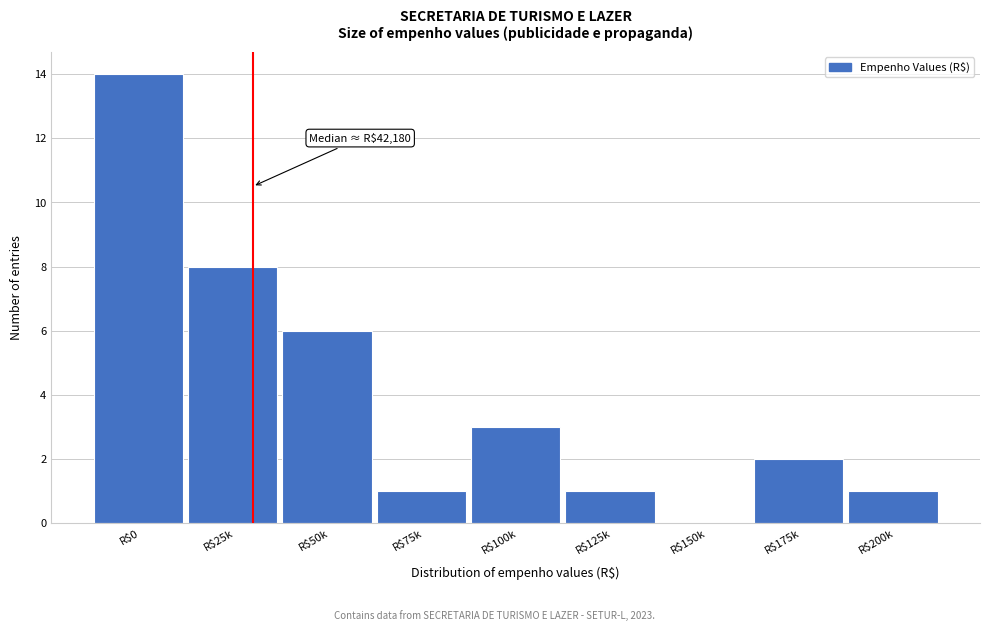

The value at R$100k is 3. True or false?

True